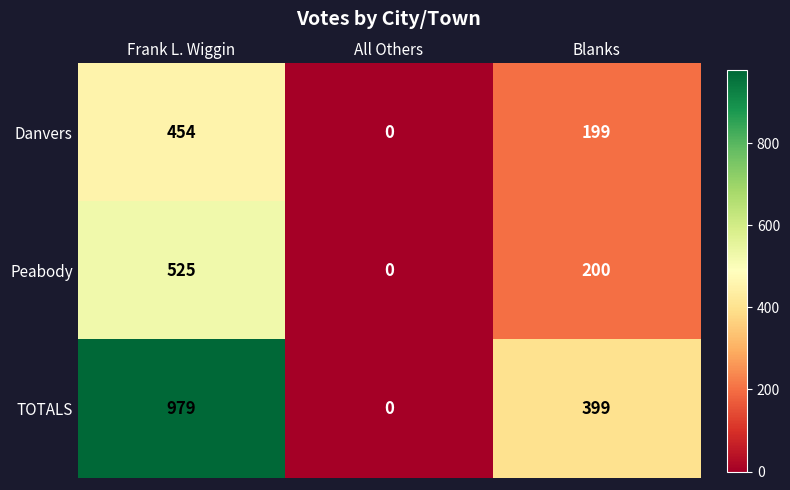

At which category is the sum across all series the highest?

Frank L. Wiggin